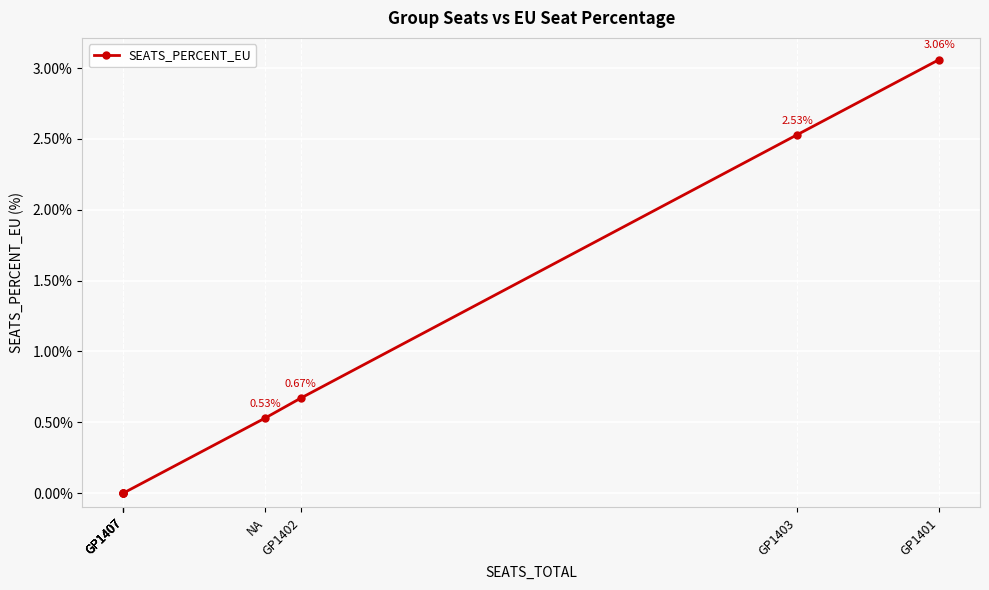

List the labels in order of value, largest first.

GP1401, GP1403, GP1402, NA, GP1407, GP1407, GP1407, GP1407